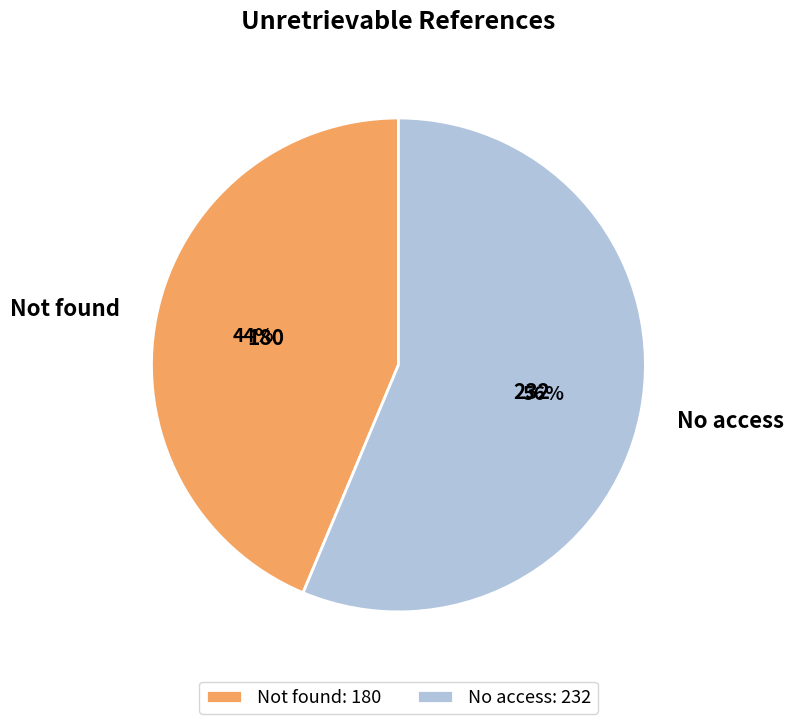

What is the ratio of the value at No access to the value at Not found?

1.3